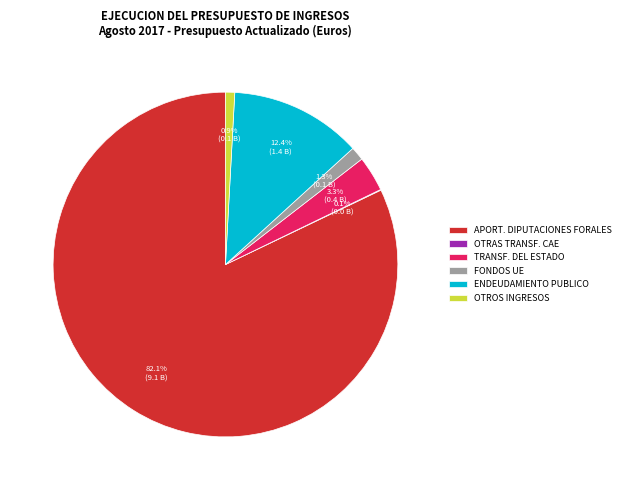

What percentage is the ENDEUDAMIENTO PUBLICO slice, to the nearest percent?

12%